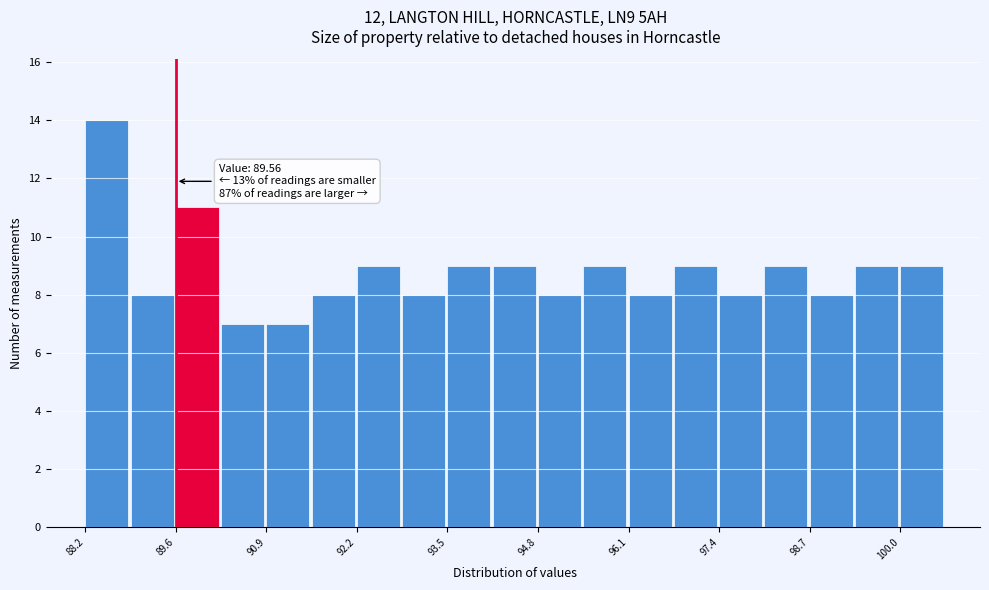

Read against the x-axis, roughly where is the centre of the tallest bar?

88.6